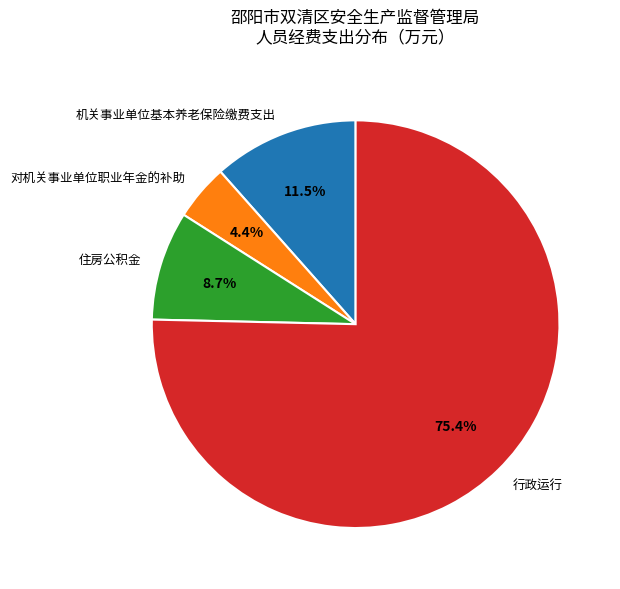

Which slice is the smallest?

对机关事业单位职业年金的补助